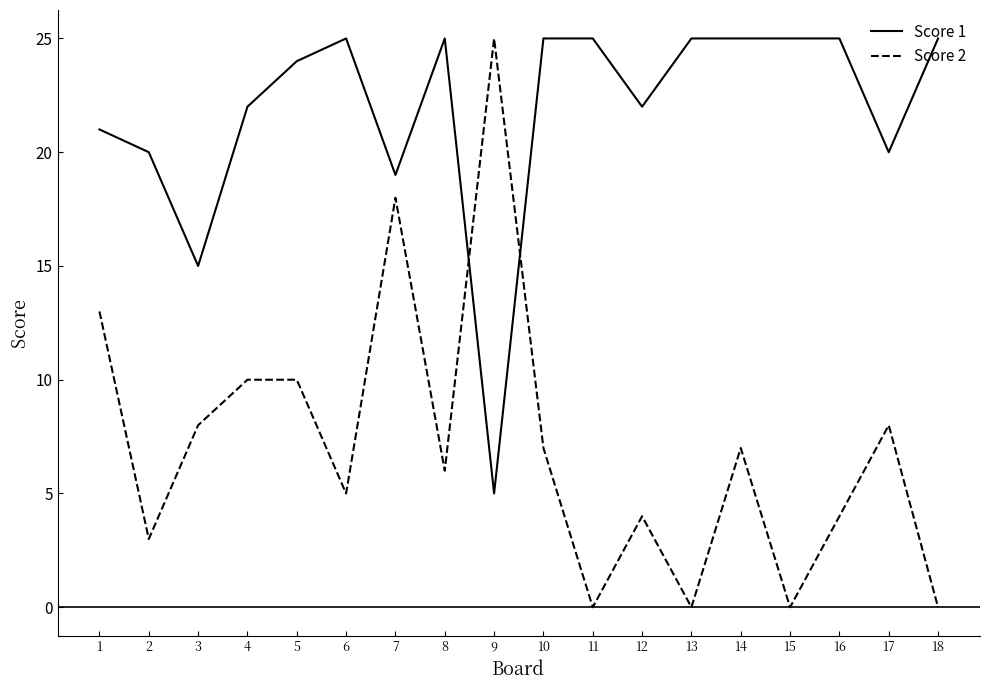

How many lines are shown in the chart?

2